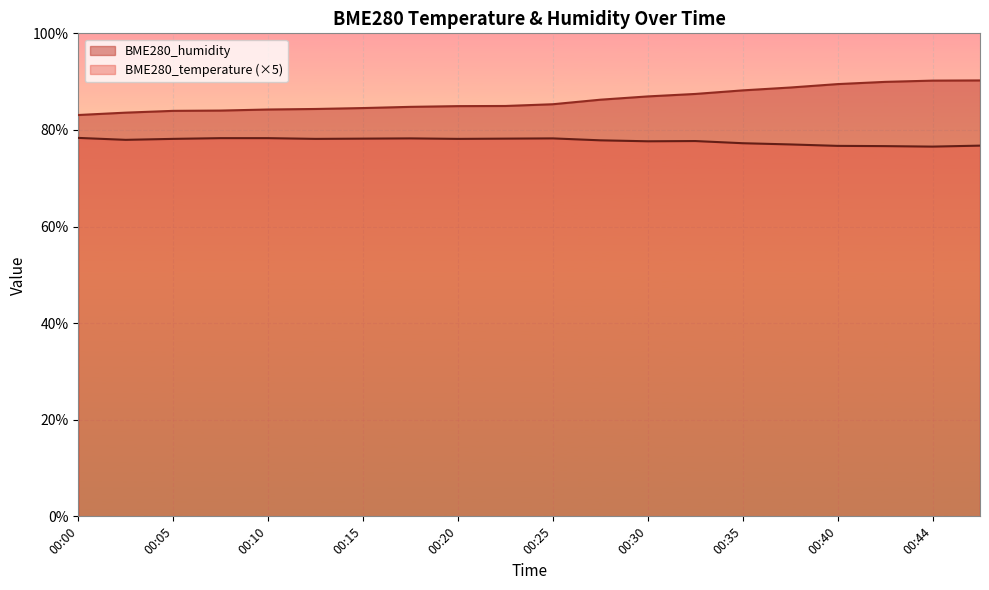

What is the value of the BME280_humidity point at the 4th from the left?

84.0